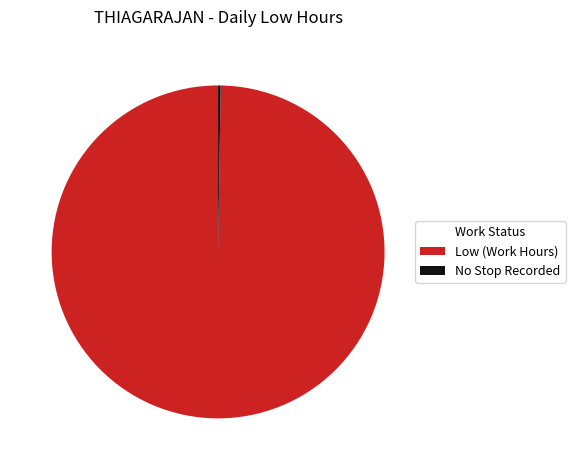

What is the majority slice?

Low (Work Hours)